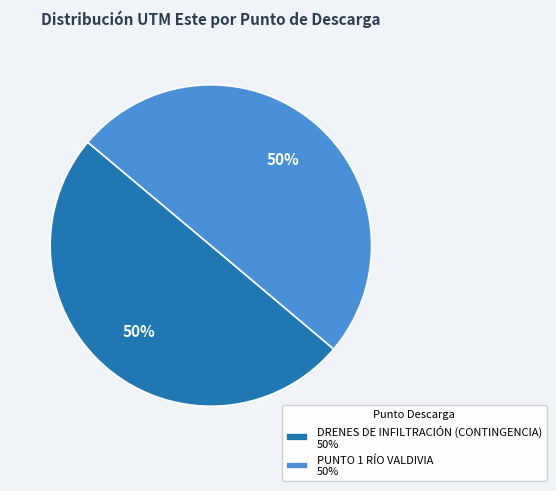

What percentage is the DRENES DE INFILTRACIÓN (CONTINGENCIA) slice, to the nearest percent?

50%